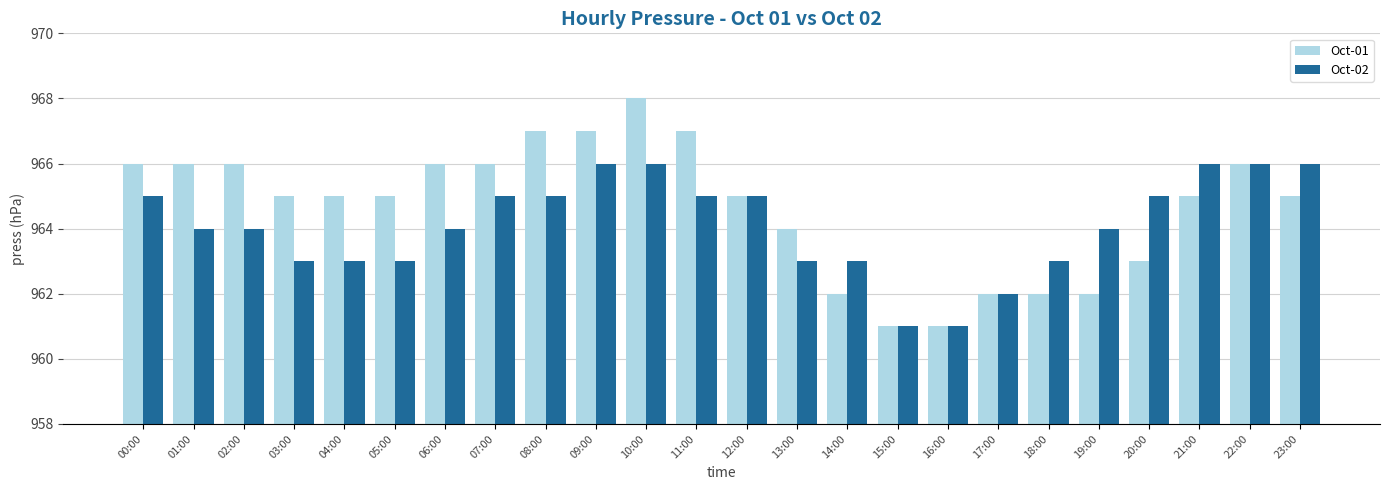

What is the spread (max minus min) of values at 11:00?

2